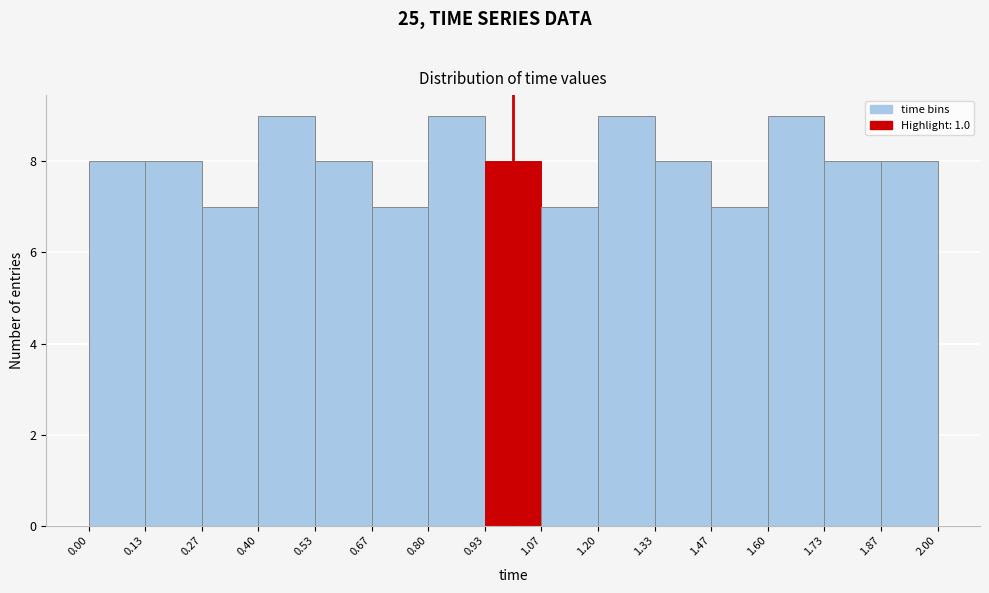

What is the height of the bar covering 1.47 to 1.60 on the x-axis? The values are not printed on the chart, so give them approximately, as read against the axis.

7